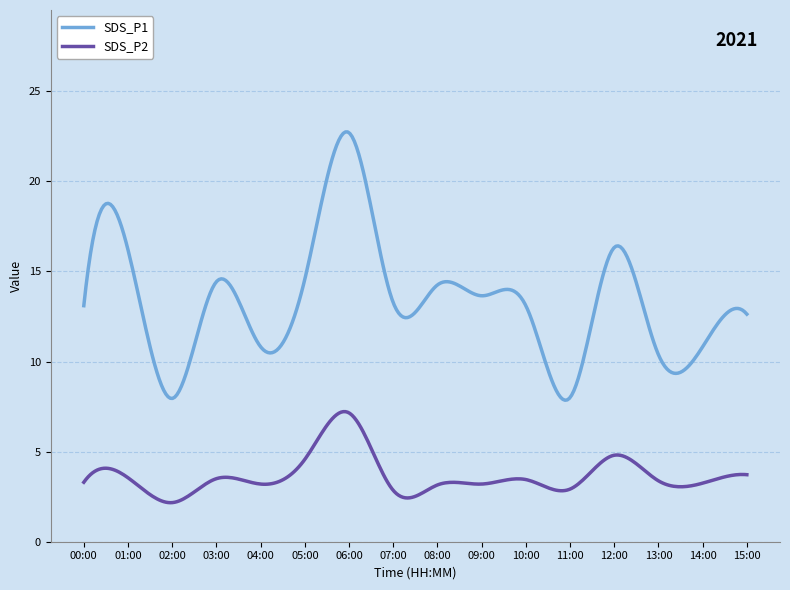

How many lines are shown in the chart?

2